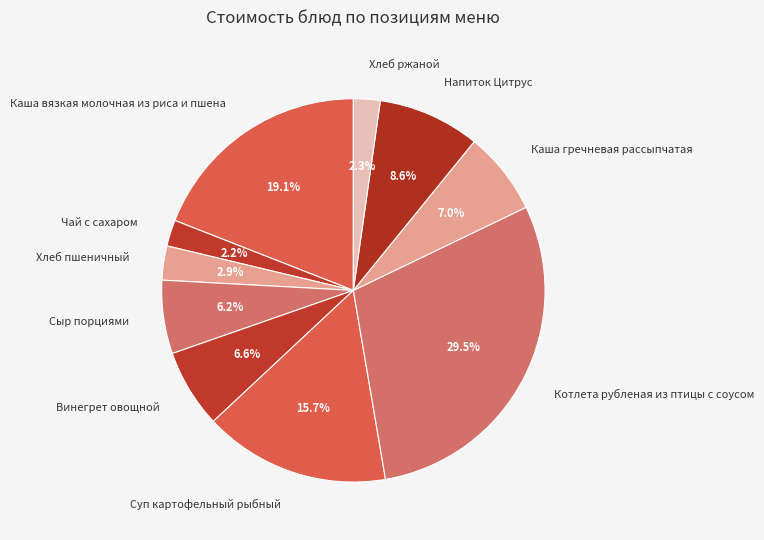

To the nearest percent, what percentage of the pie is Винегрет овощной?

7%